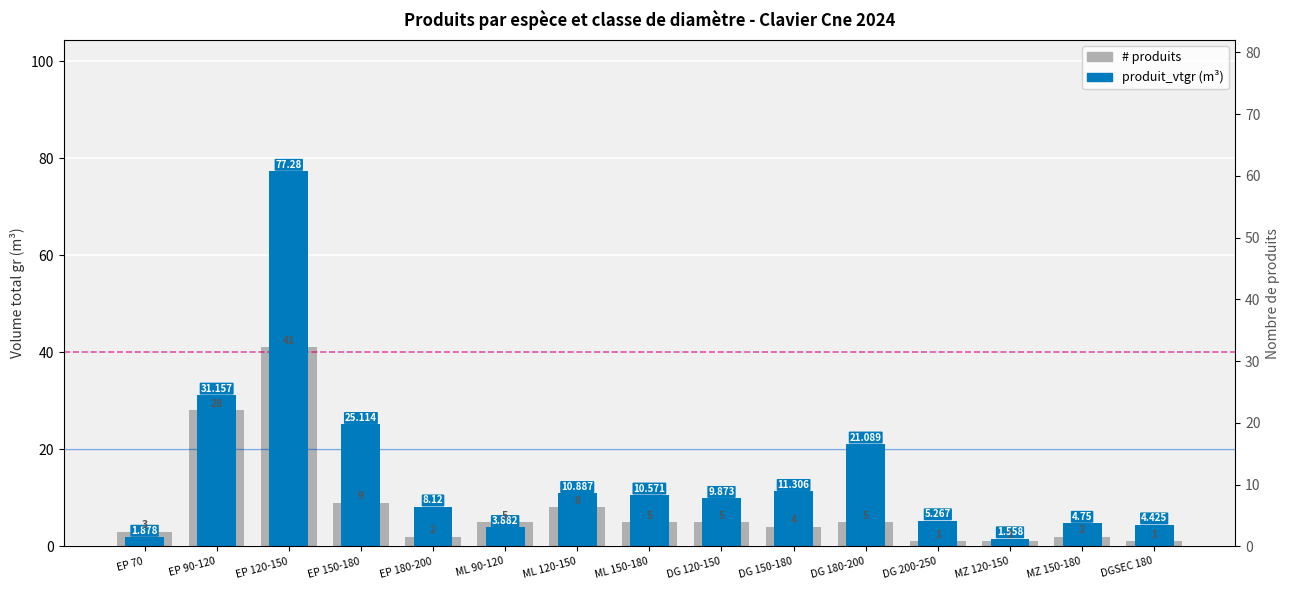

The produit_vtgr (m³) series shows 1.0 at ML 90-120. True or false?

False